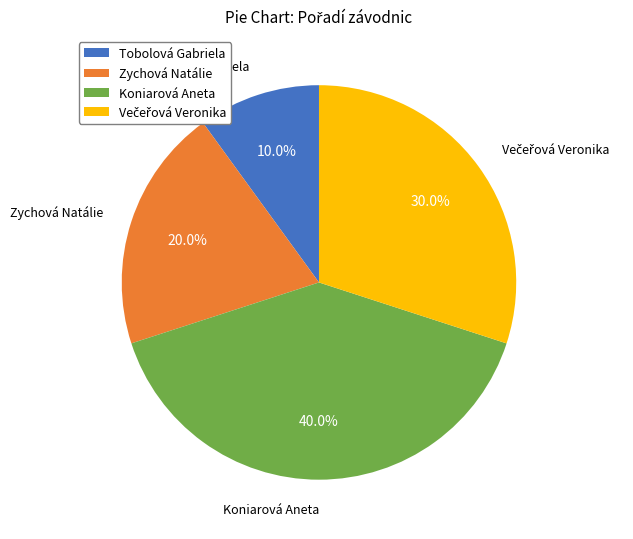

To the nearest percent, what percentage of the pie is Koniarová Aneta?

40%